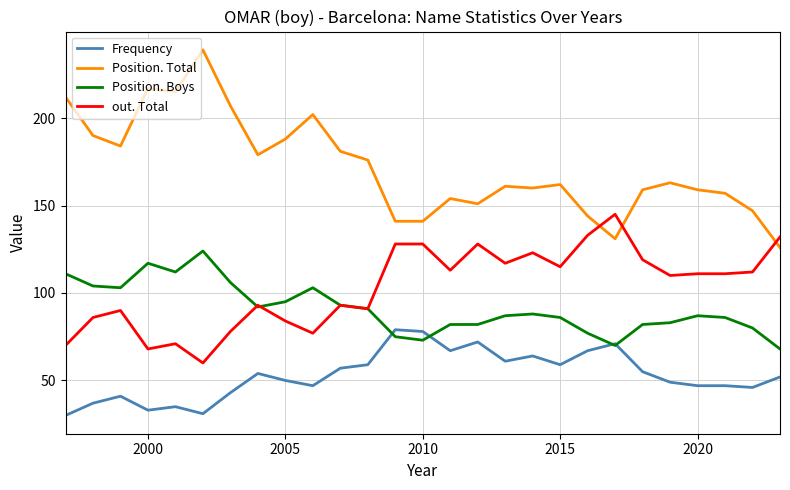

How many values in the out. Total series are below 111?

13